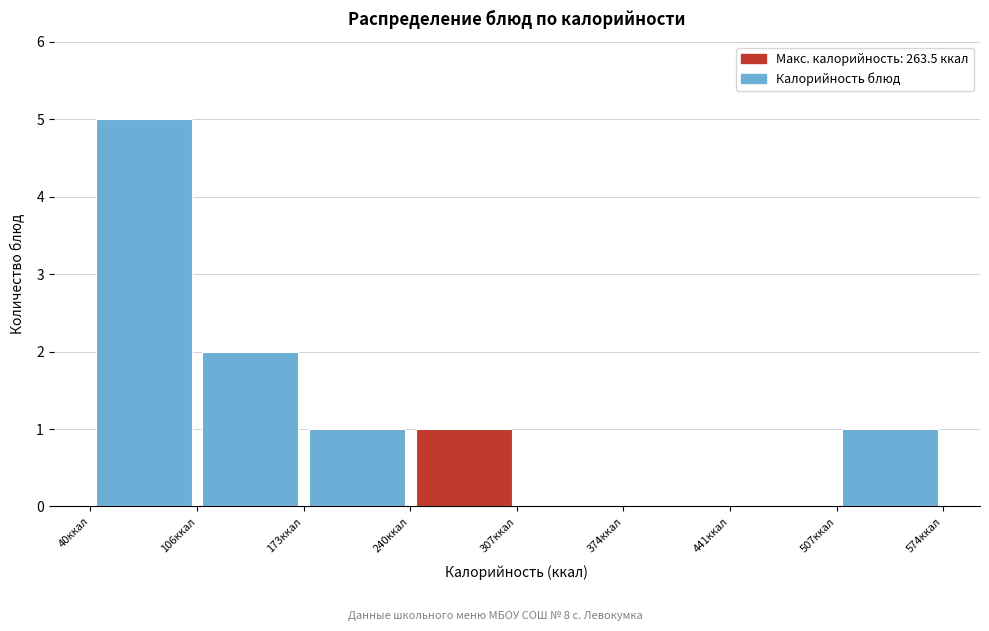

Which range on the x-axis has the tallest bar?

40 to 110